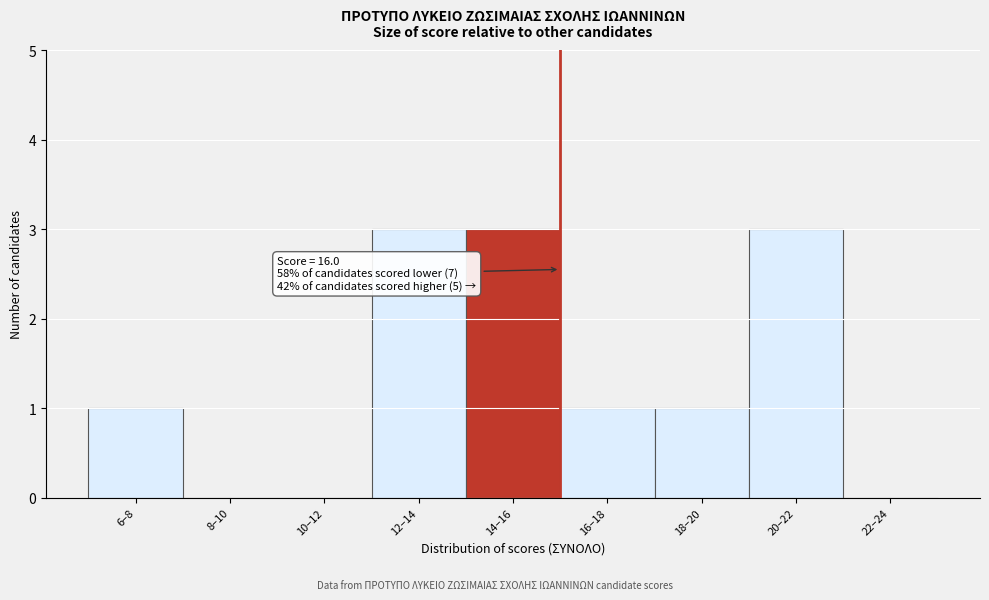

Reading left to right, extract all data points from this chart.

6–8=1	8–10=0	10–12=0	12–14=3	14–16=3	16–18=1	18–20=1	20–22=3	22–24=0